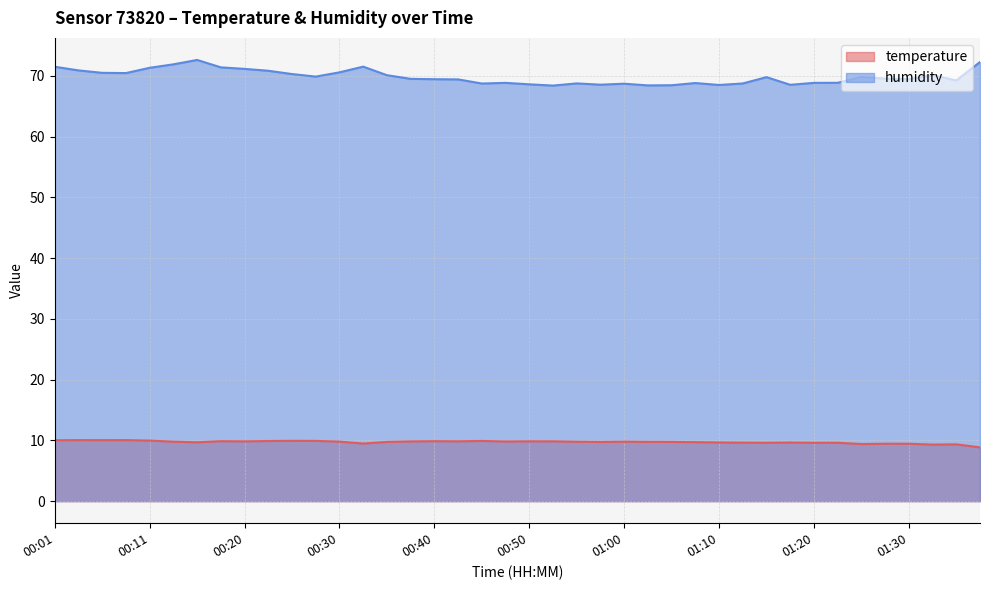

What is the total value across all series at 00:45?

78.6